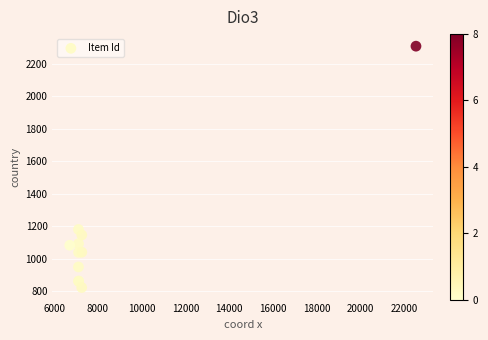

What Y value in the scatter plot is closest to 1565?

1180.3